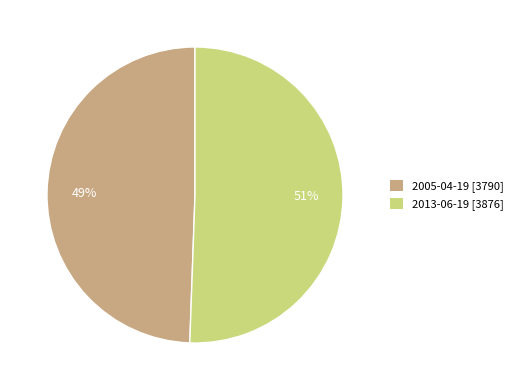

Combined, do 2013-06-19 [3876] and 2005-04-19 [3790] account for over 50%?

Yes